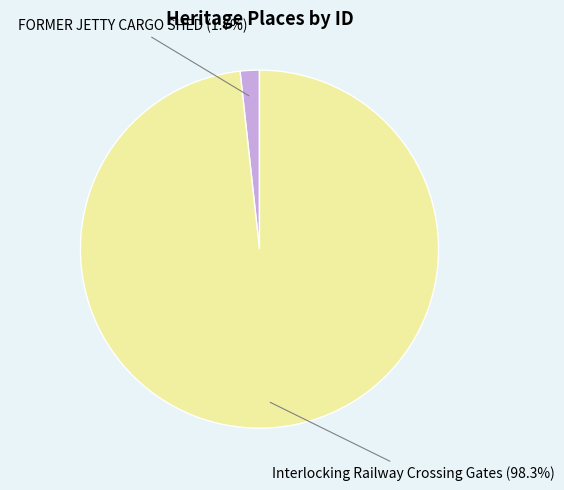

Is there any slice that represents more than half of the pie?

Yes